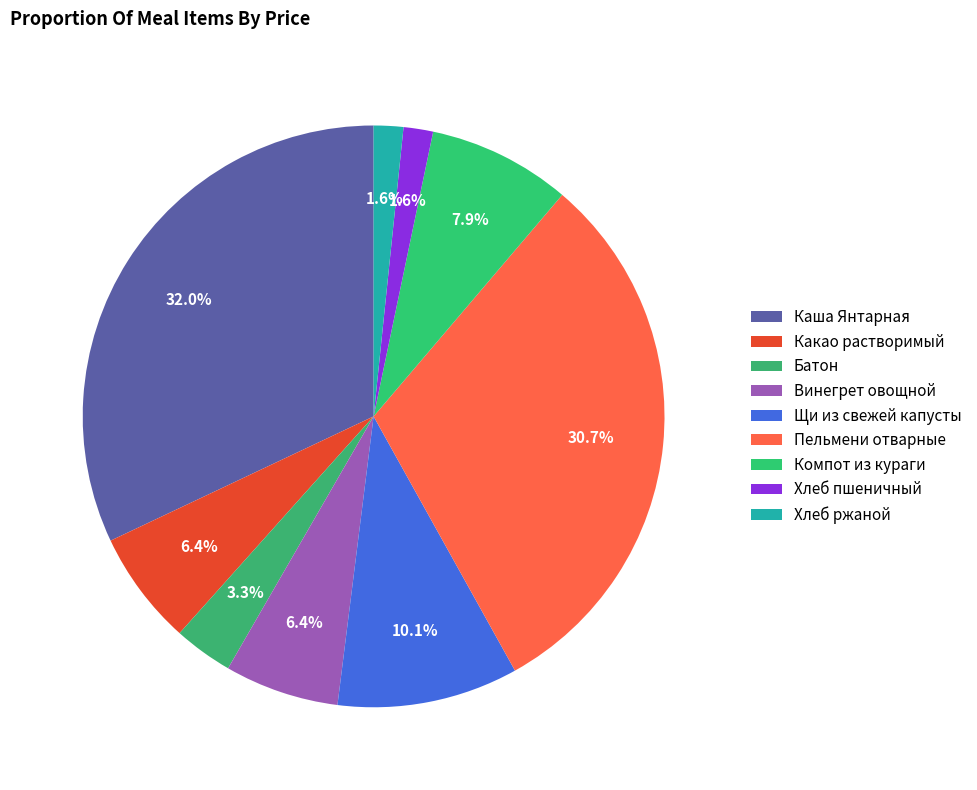

Do Батон and Винегрет овощной together represent more than half of the pie?

No